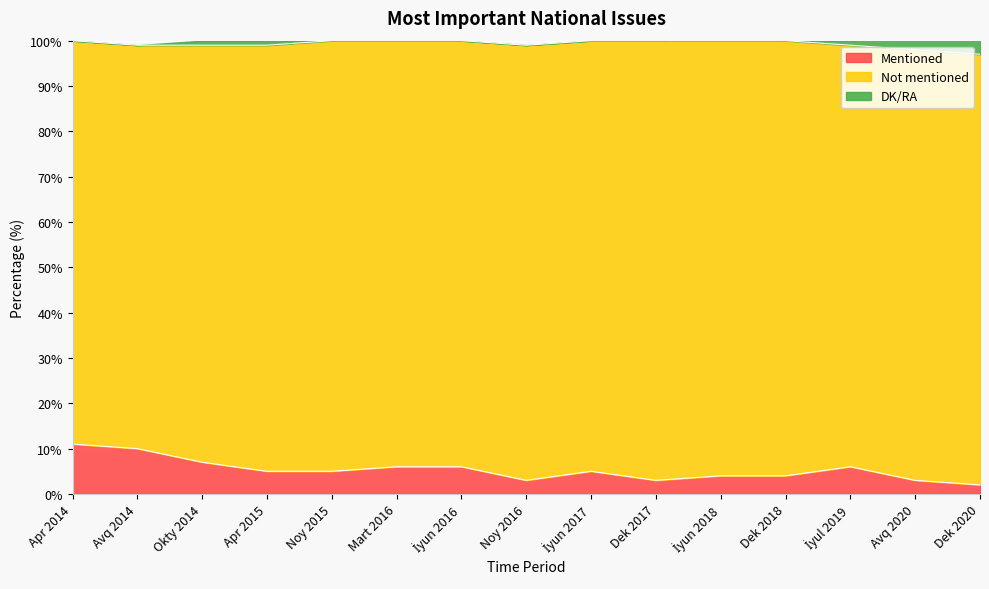

Where is Mentioned nearest to the value 6?

Mart 2016